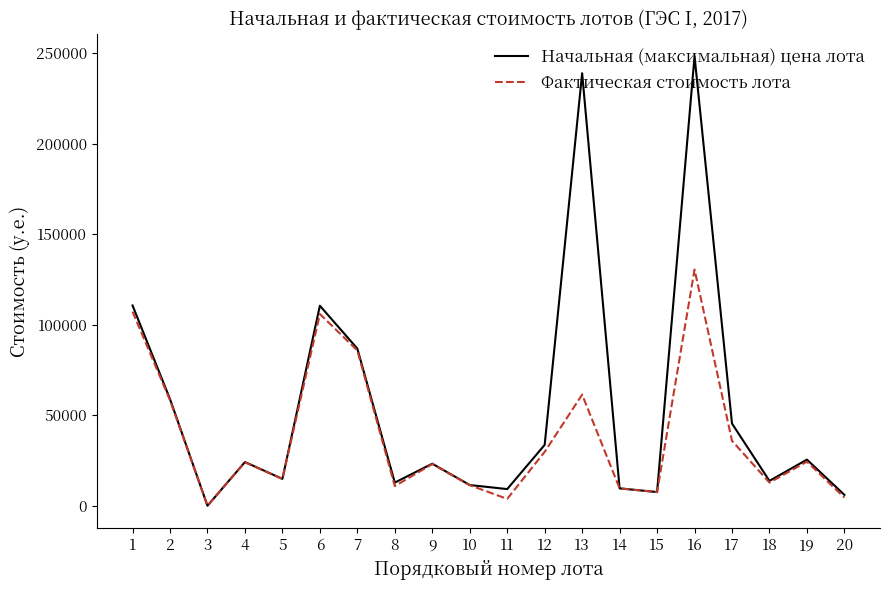

What is the maximum value for Фактическая стоимость лота?

130470.2